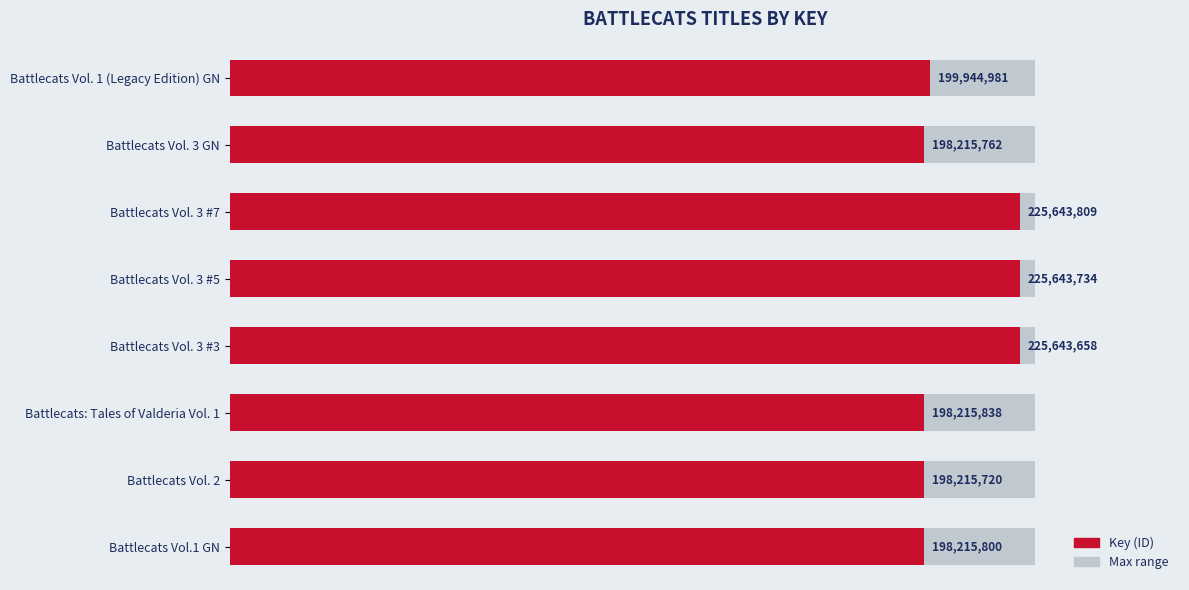

What is the value of the 5th bar from the left?

225643658